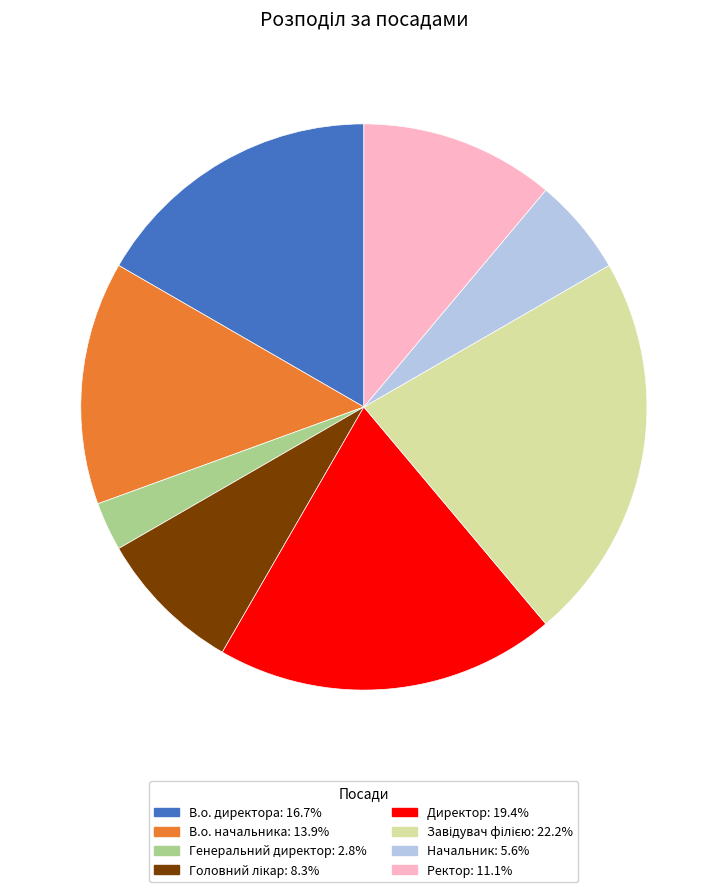

Which category has the smallest portion of the pie?

Генеральний директор